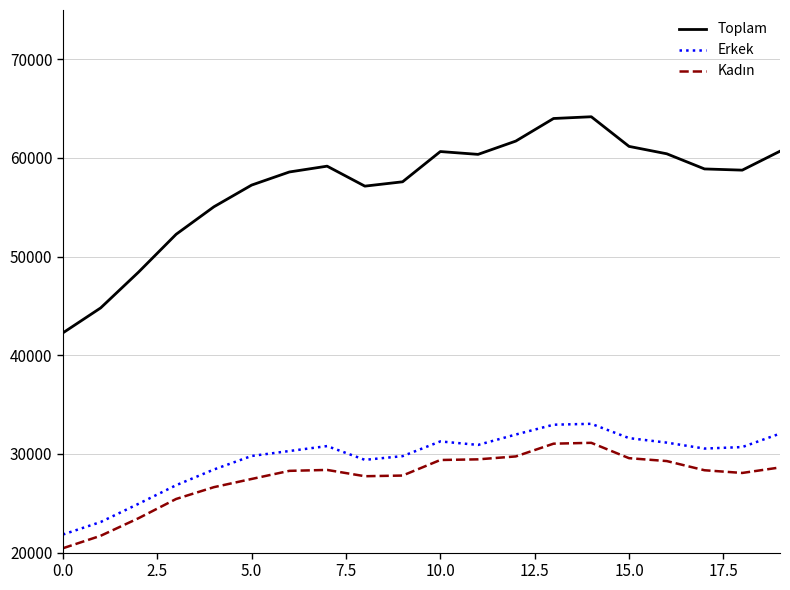

What is the greatest value displayed?

64179.2